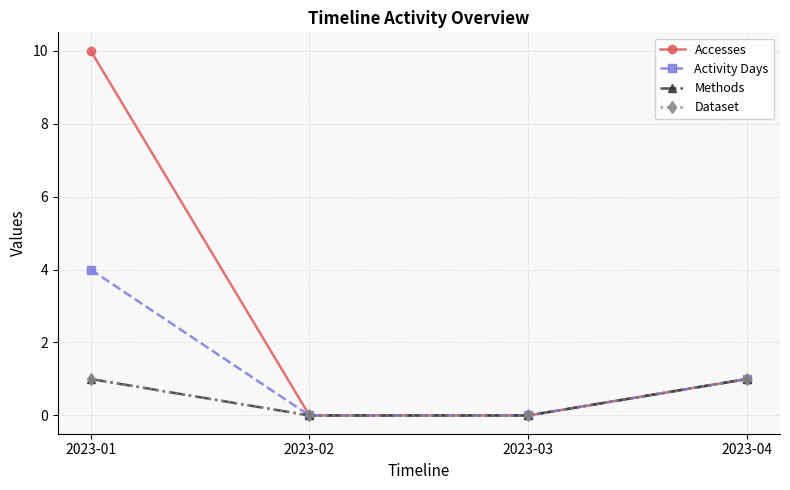

Does the chart display data point markers on the line(s)?

Yes